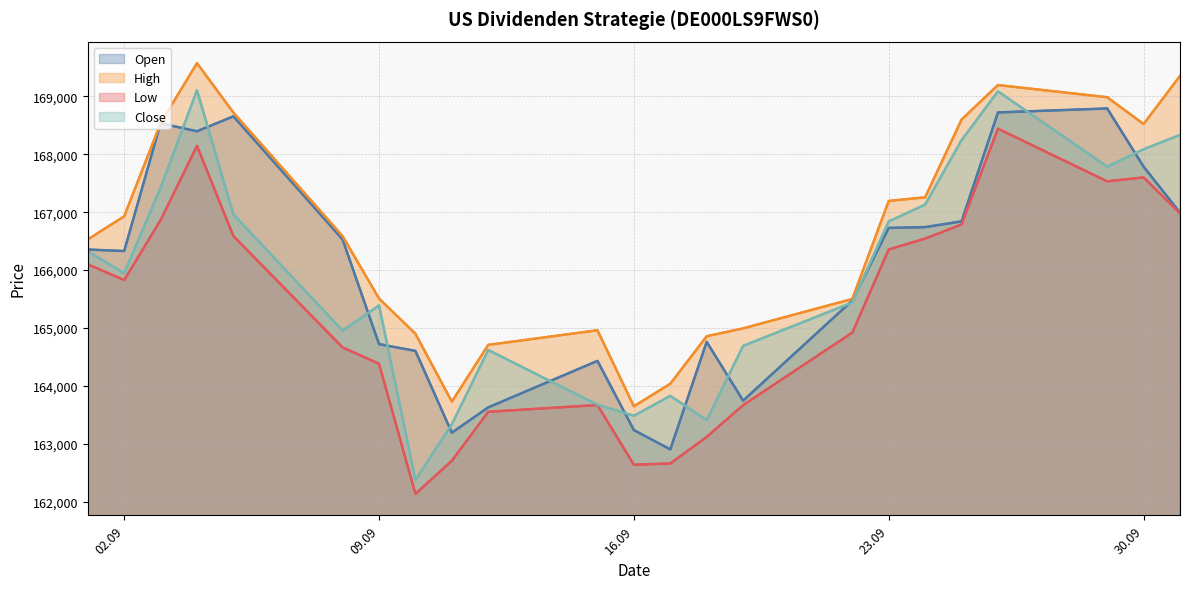

What is the smallest value displayed?

162137